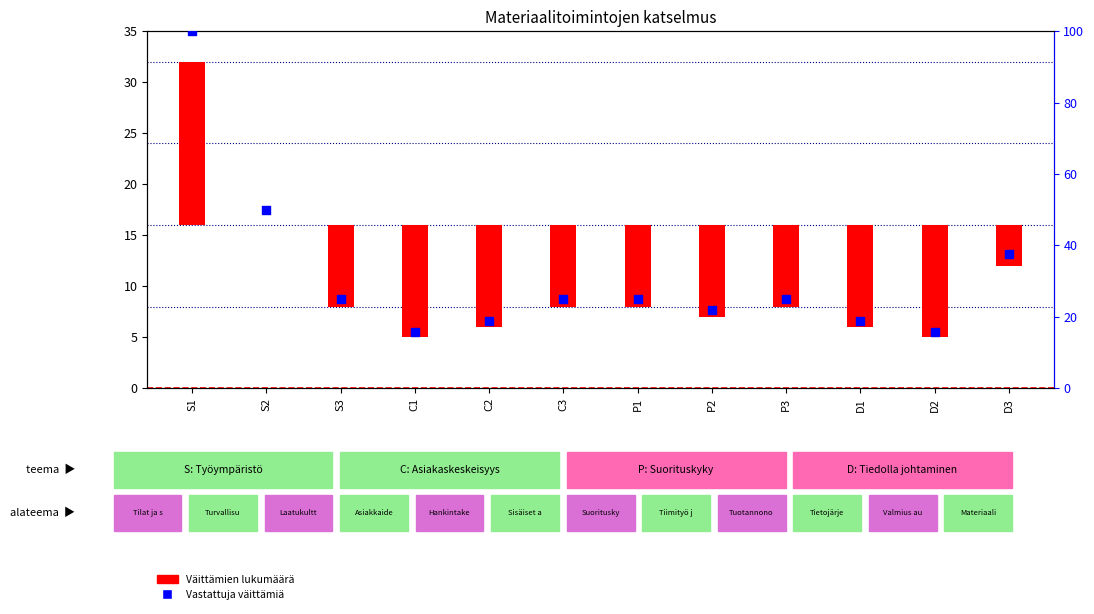

Which series has the largest total across all categories?

Vastattuja väittämiä